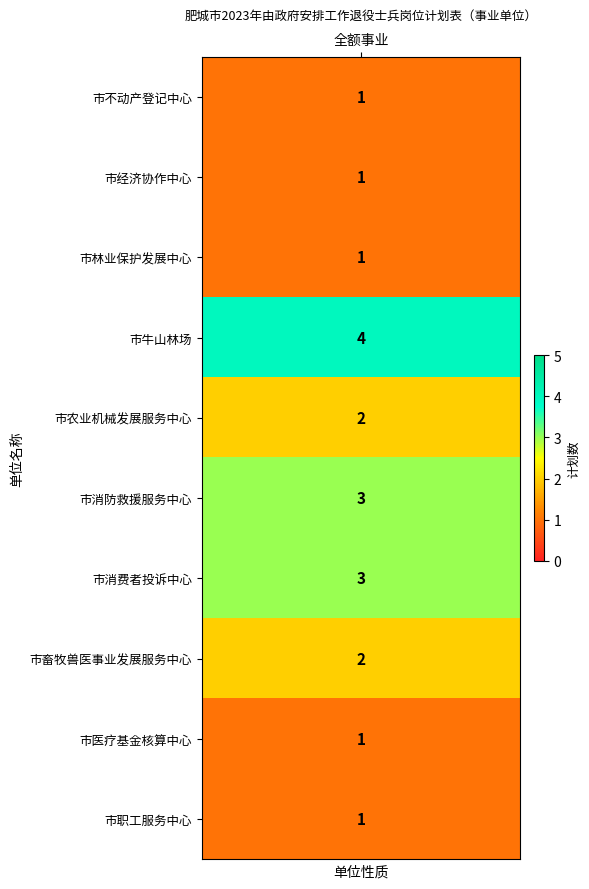

What value does the data have at 市消防救援服务中心?

3